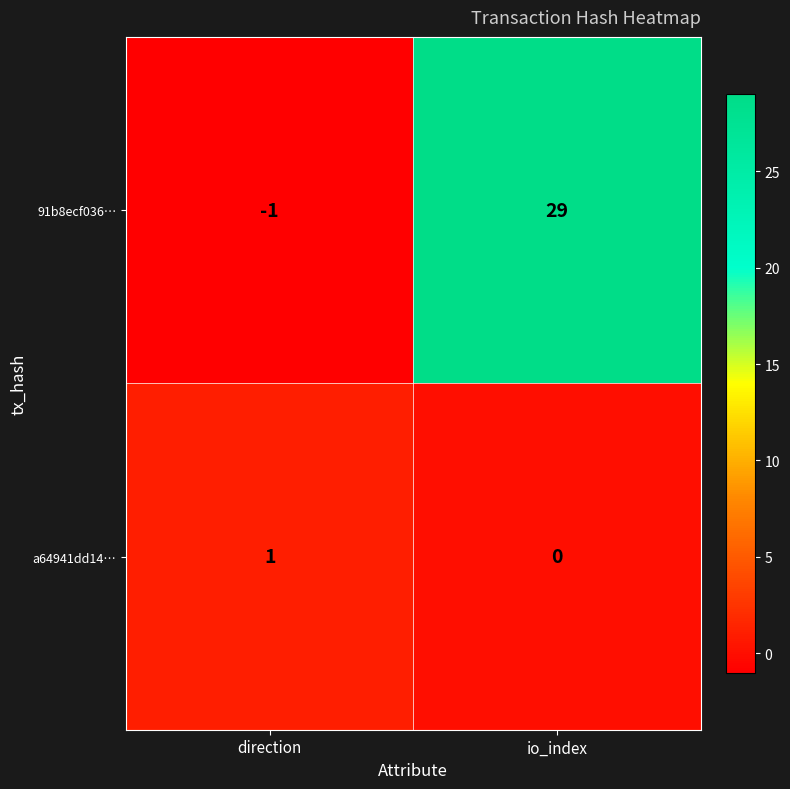

At which label does 91b8ecf036… reach its minimum?

direction